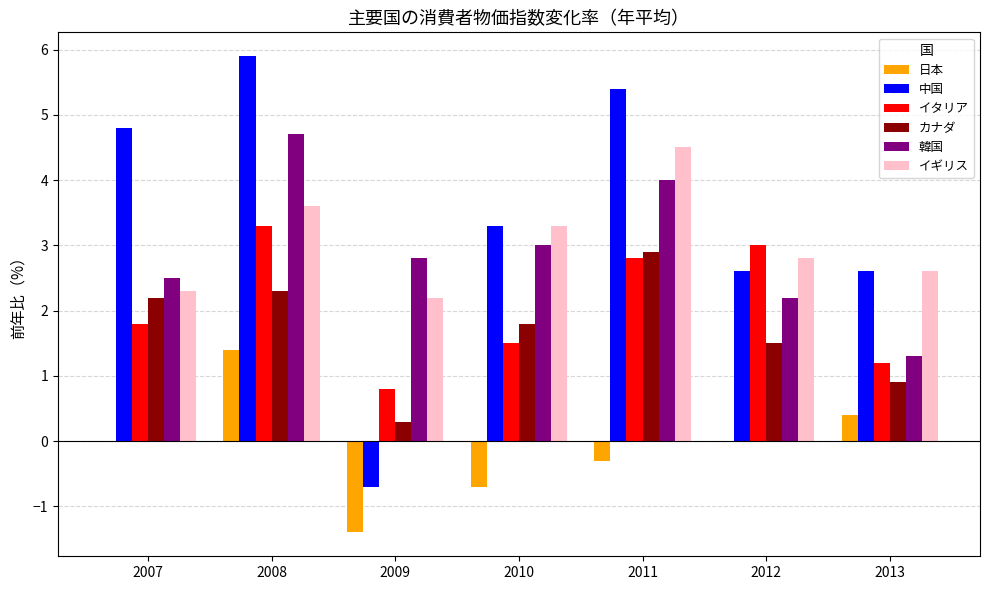

What is the highest value of the カナダ series?

2.9